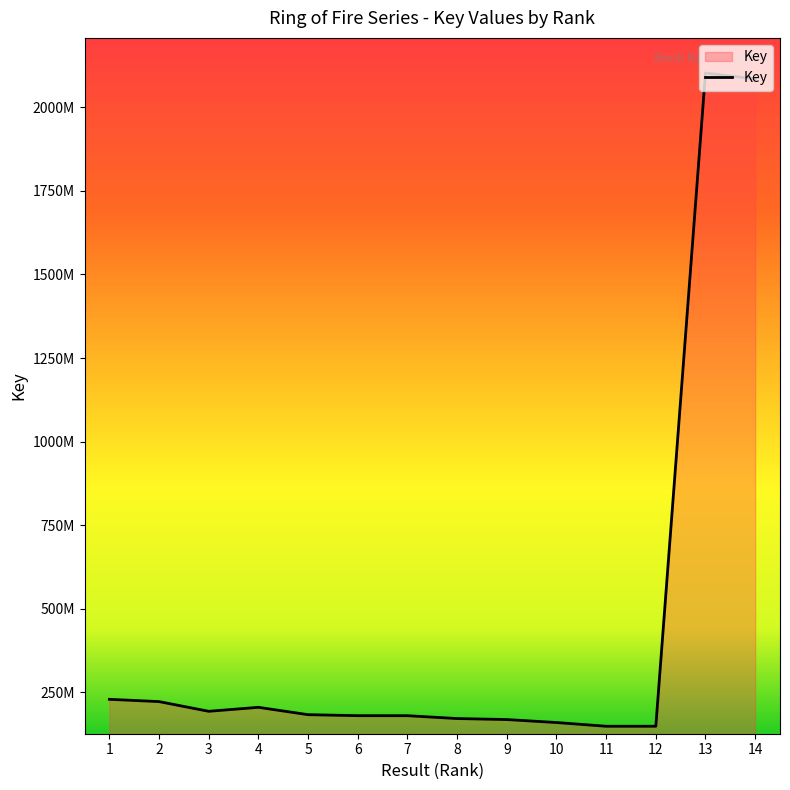

What is the greatest value displayed?

2102321388